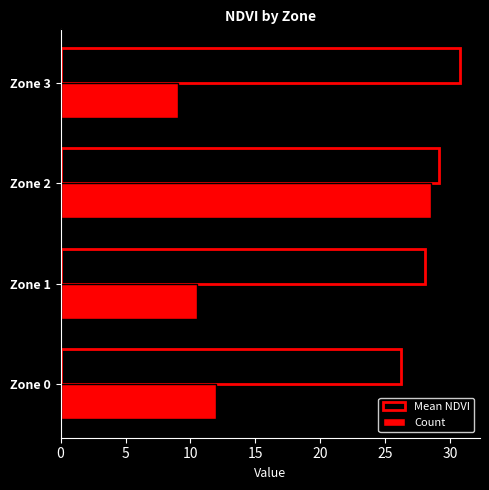

At how many categories does at least one series exceed 24?

4